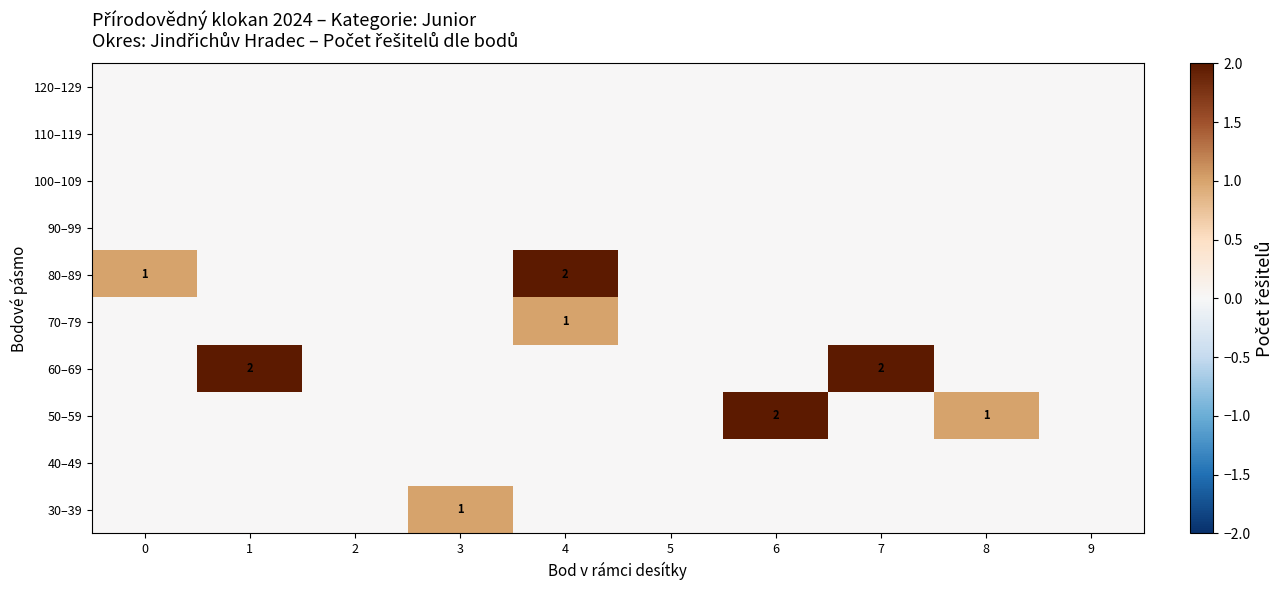

What is the spread (max minus min) of values at 6?

2